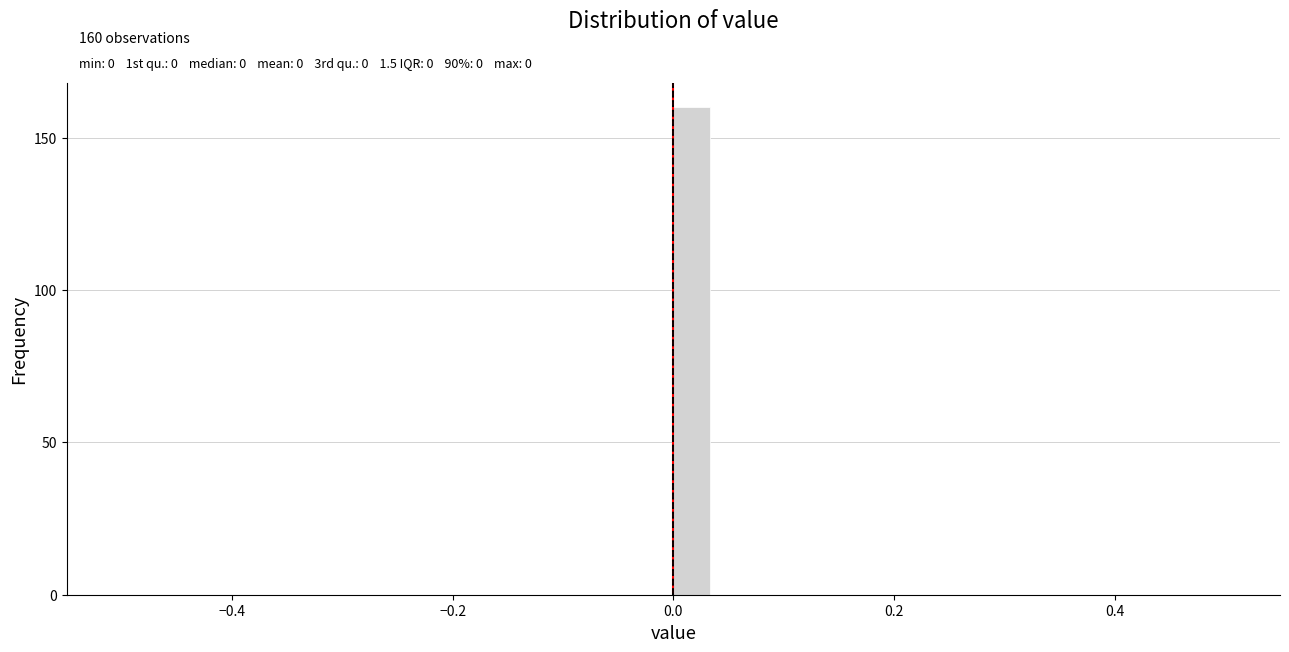

Read against the x-axis, roughly where is the centre of the tallest bar?

0.02